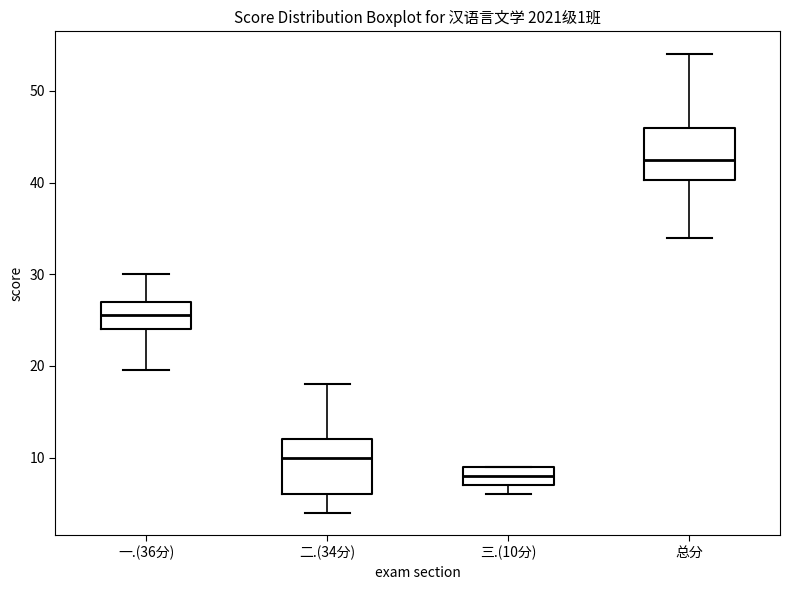

Reading left to right, read every box against the y-axis: the position of its median line, the range the box covers, and the ends of its whiskers. The values are not printed on the chart, so give them approximately, as read against the axis.

一.(36分): median 26, box 24 to 27, whiskers 20 to 30
二.(34分): median 10, box 6 to 12, whiskers 4 to 18
三.(10分): median 8, box 7 to 9, whiskers 6 to 9
总分: median 43, box 40 to 46, whiskers 34 to 54